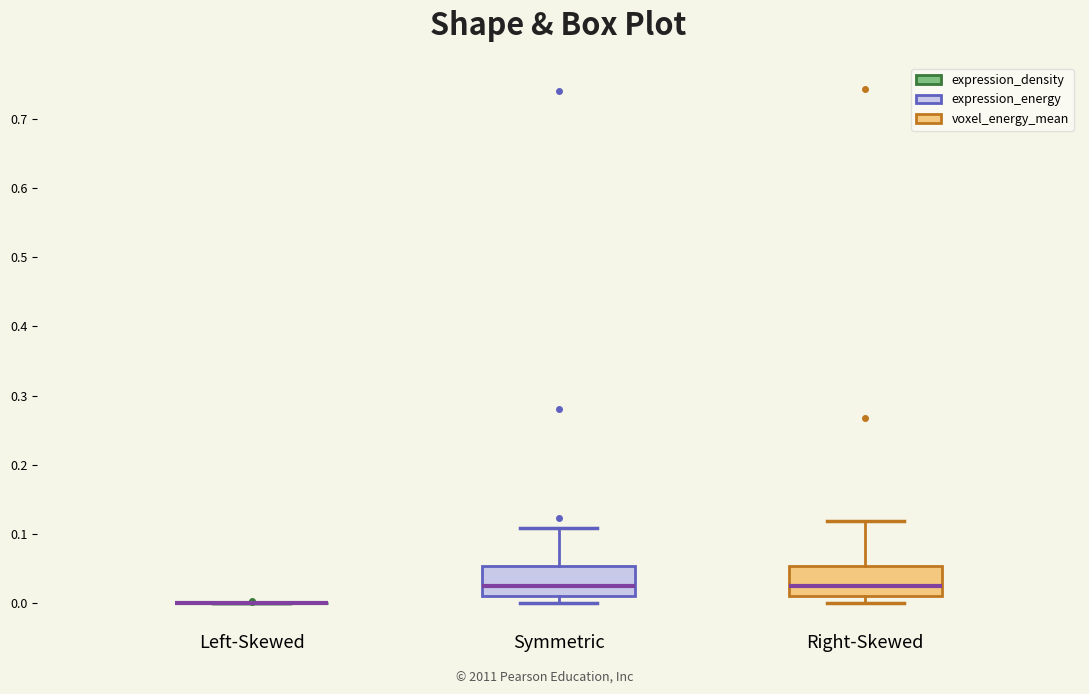

Where does the upper whisker of the box for Right-Skewed end on the y-axis? The values are not printed on the chart, so give them approximately, as read against the axis.

0.12